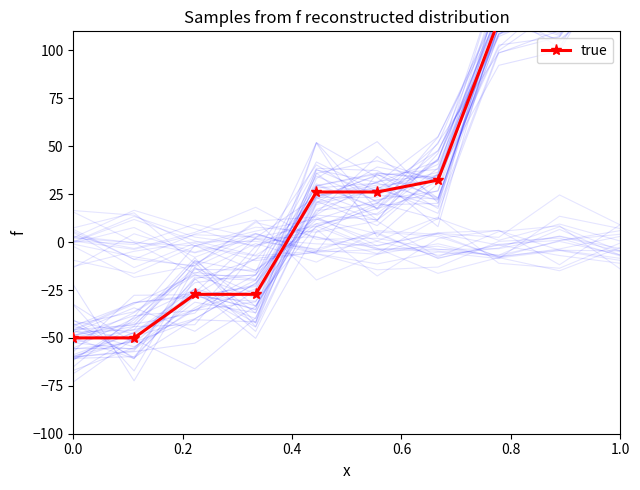

What is the value of the 8th point from the left?

115.8